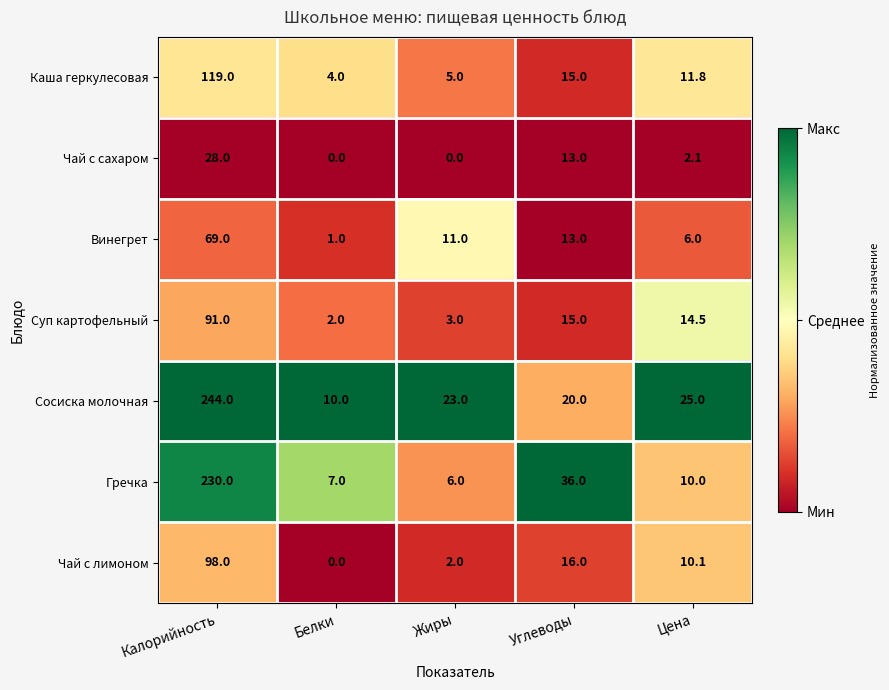

Rank the series by their maximum value, from highest to lowest.

Сосиска молочная, Гречка, Каша геркулесовая, Чай с лимоном, Суп картофельный, Винегрет, Чай с сахаром